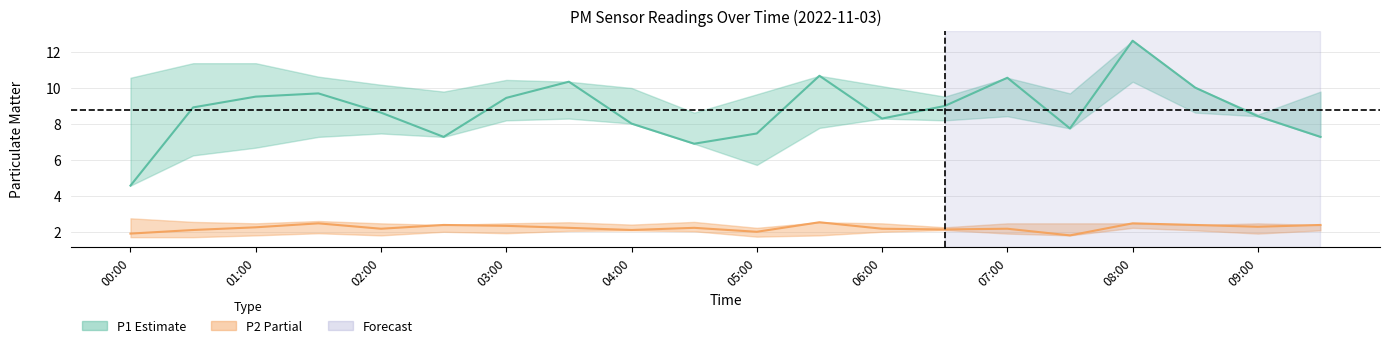

How many interior local peaks does the P2 series have?

6